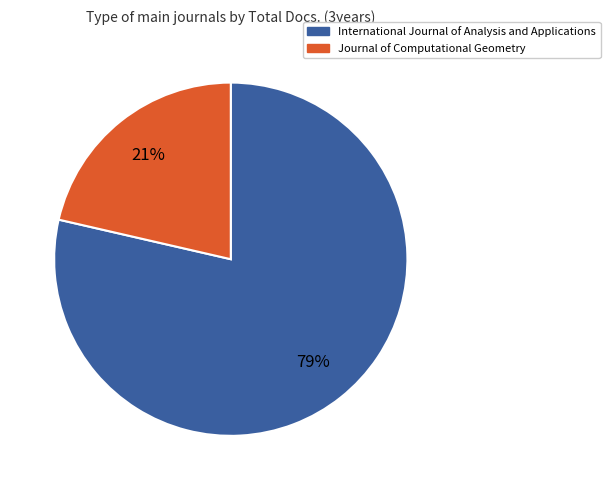

Which slice is the largest?

International Journal of Analysis and Applications